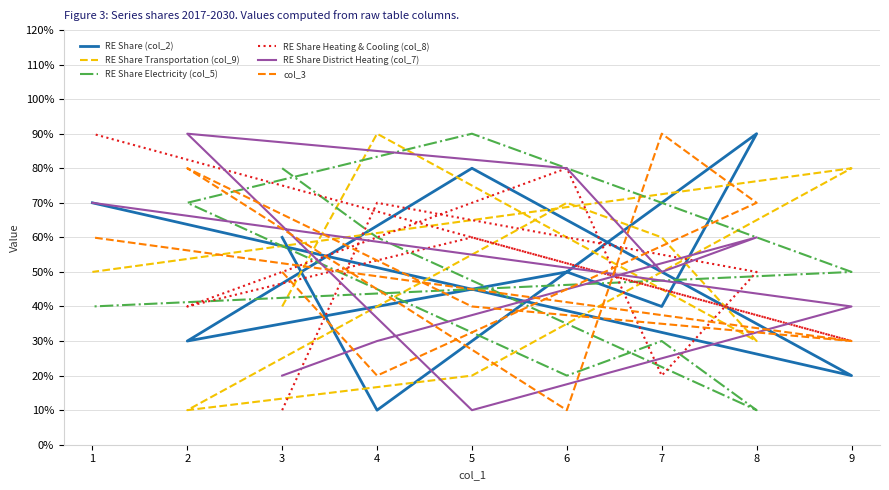

At how many categories does at least one series exceed 4?

9